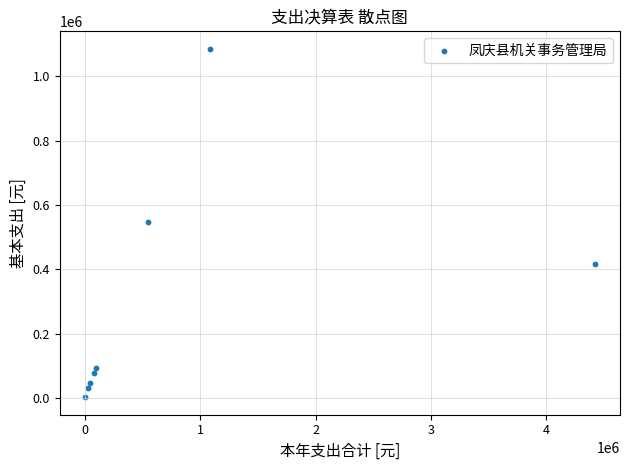

What is the average X value?

787706.5